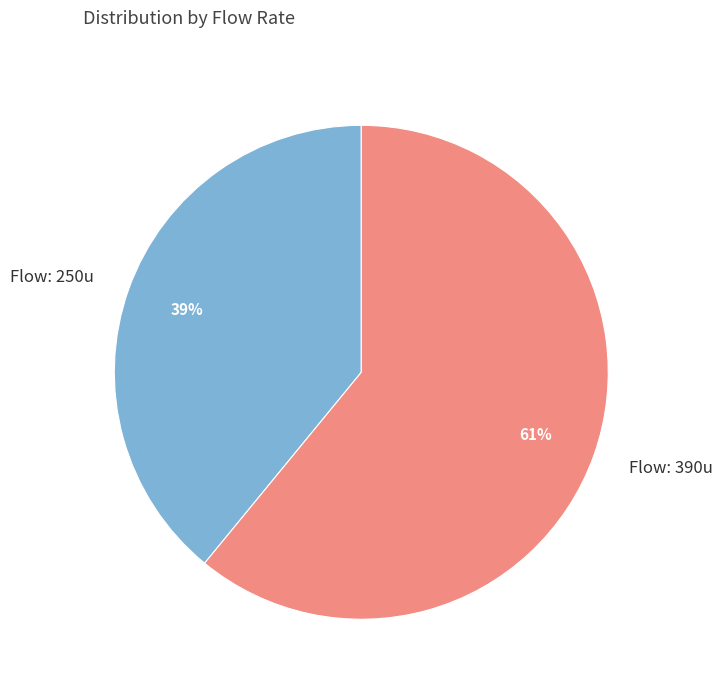

Which slice is the smallest?

Flow: 250u